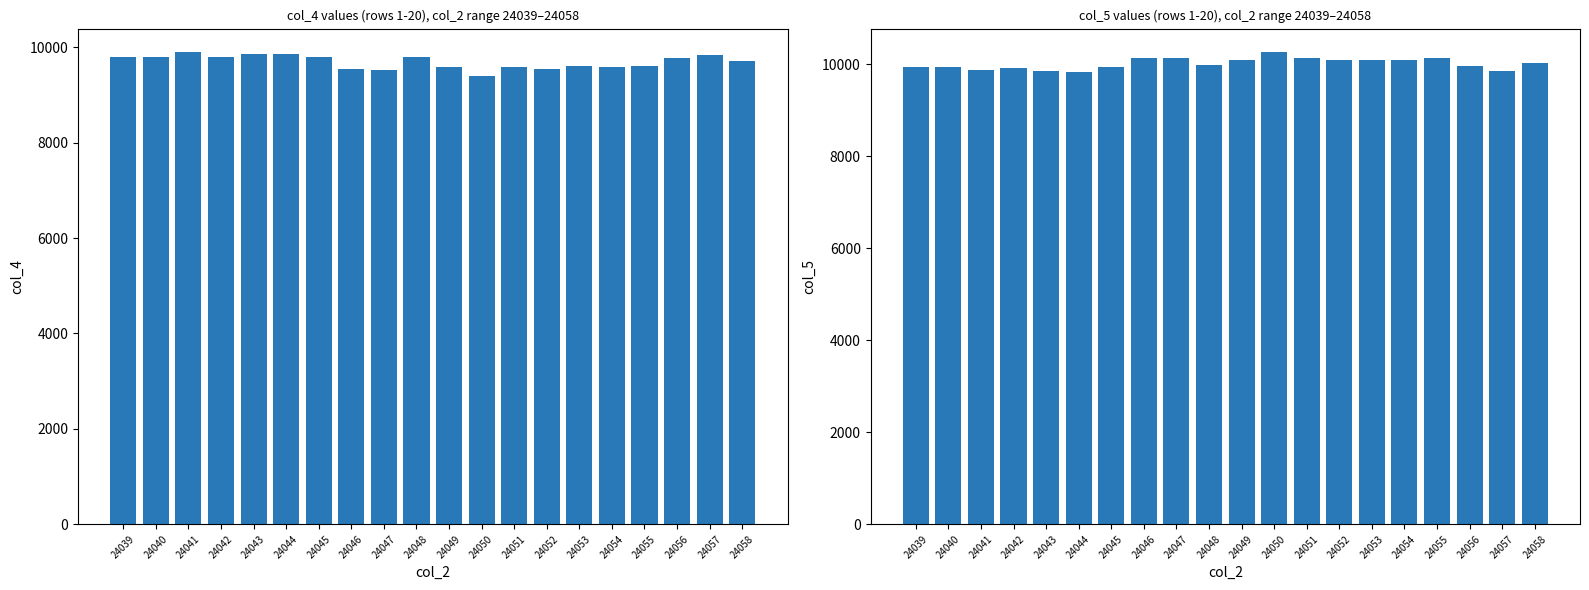

Reading left to right, transcribe all the data shown in this chart.

col_4: 9797	9786	9897	9788	9850	9867	9800	9546	9533	9804	9586	9407	9591	9546	9599	9583	9598	9779	9845	9711
col_5: 9937	9934	9868	9908	9846	9841	9931	10136	10143	9980	10092	10261	10137	10098	10082	10098	10142	9952	9854	10022